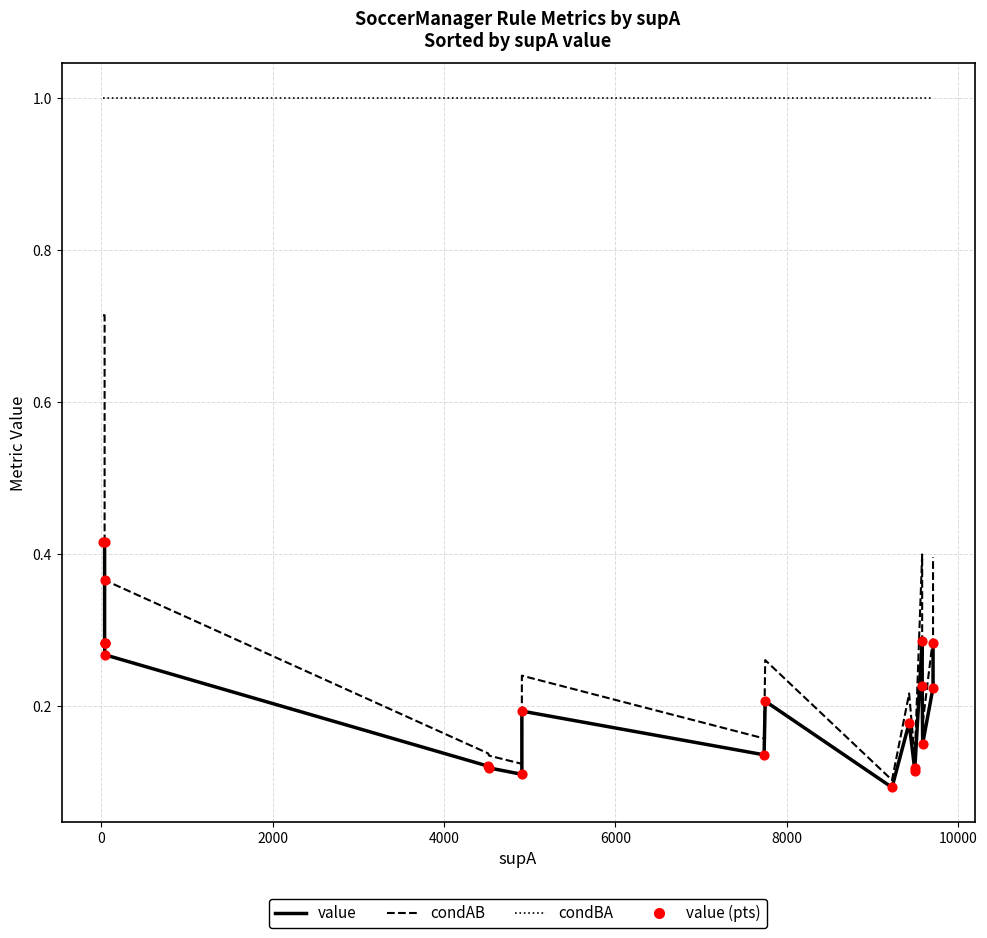

Which series has the widest spread of Y values?

condAB